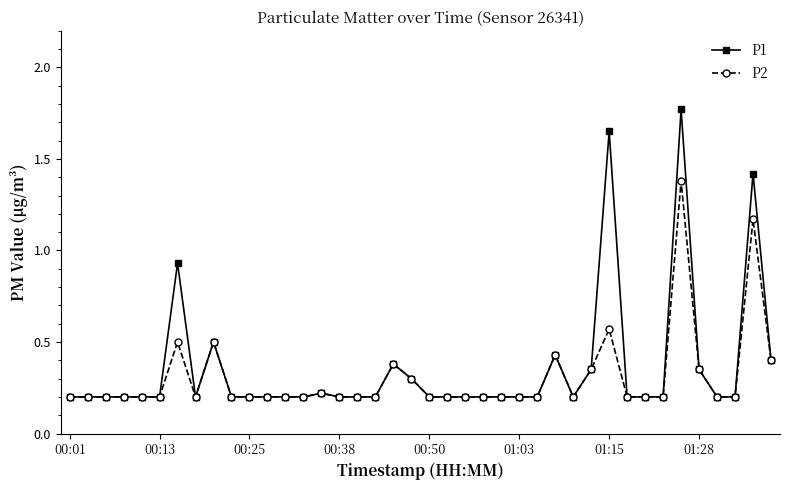

How many P2 values are between 0 and 1?

38